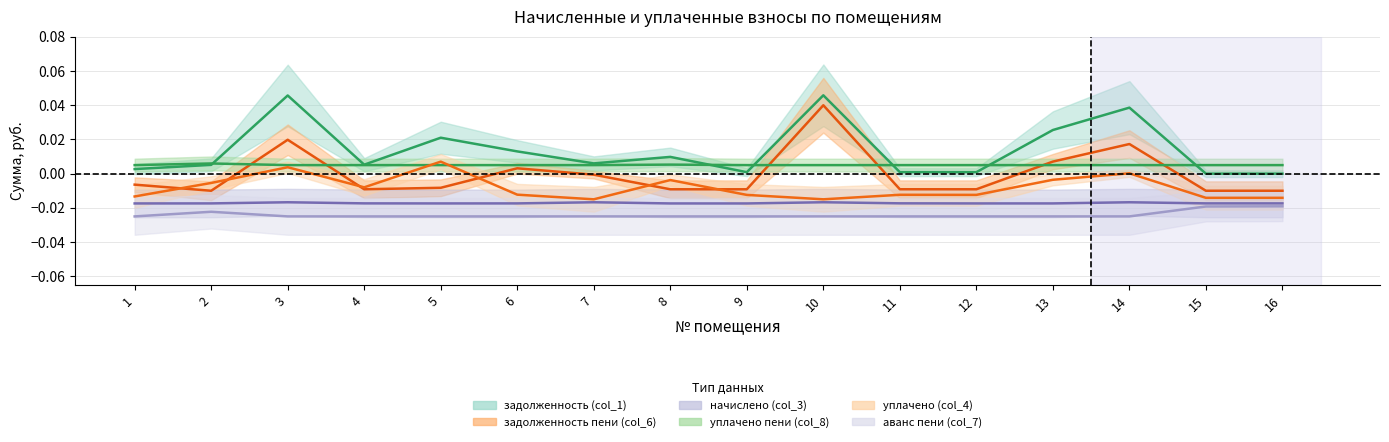

At which category does задолженность (col_1) reach its first local peak?

3